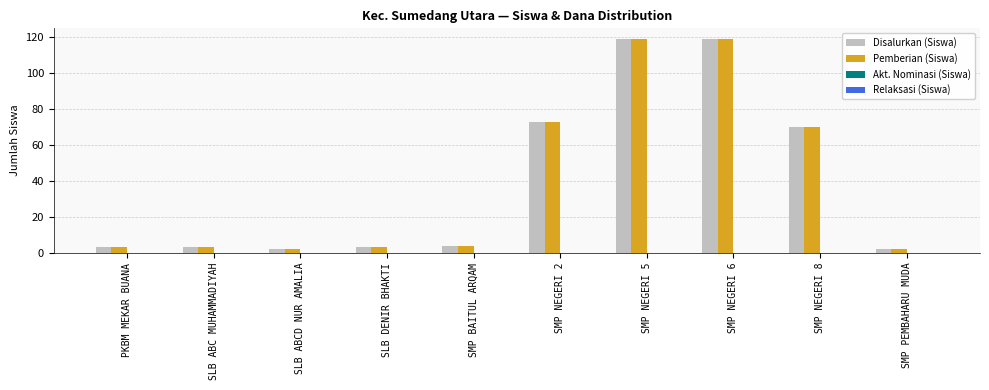

The value of Disalurkan (Siswa) at SMP NEGERI 8 is 27. True or false?

False